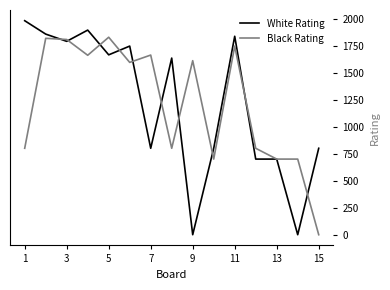

What is the maximum value shown in the chart?

1981